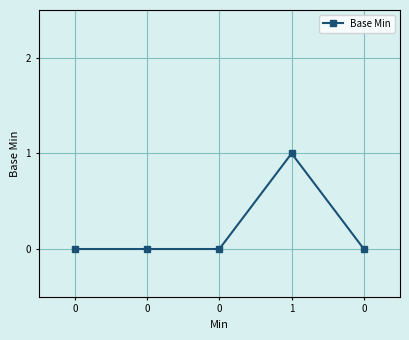

Count the values in the range 0 to 1.

5